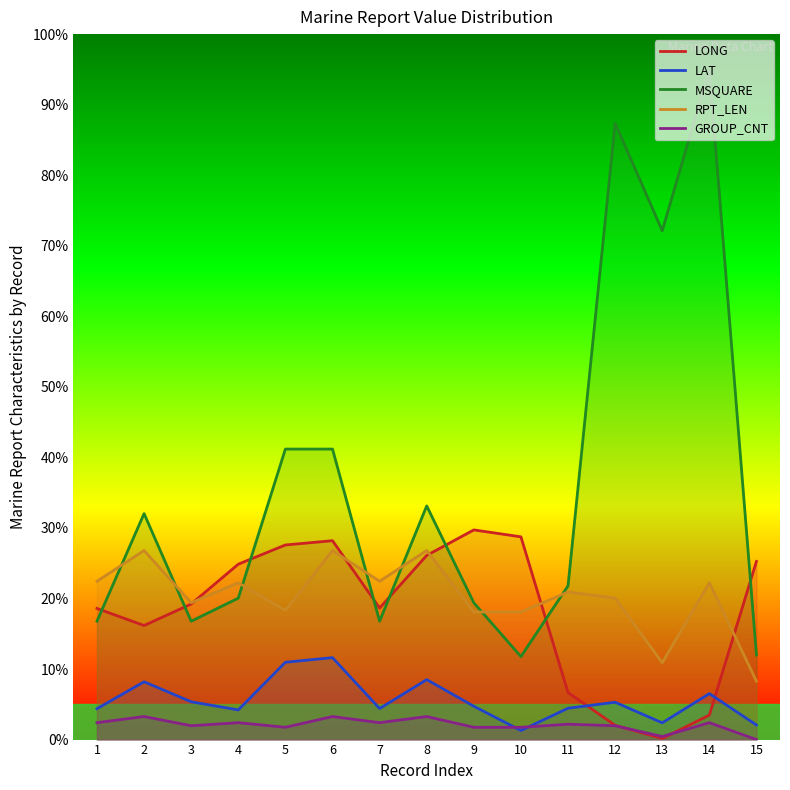

How many values in the LAT series exceed 4?

12